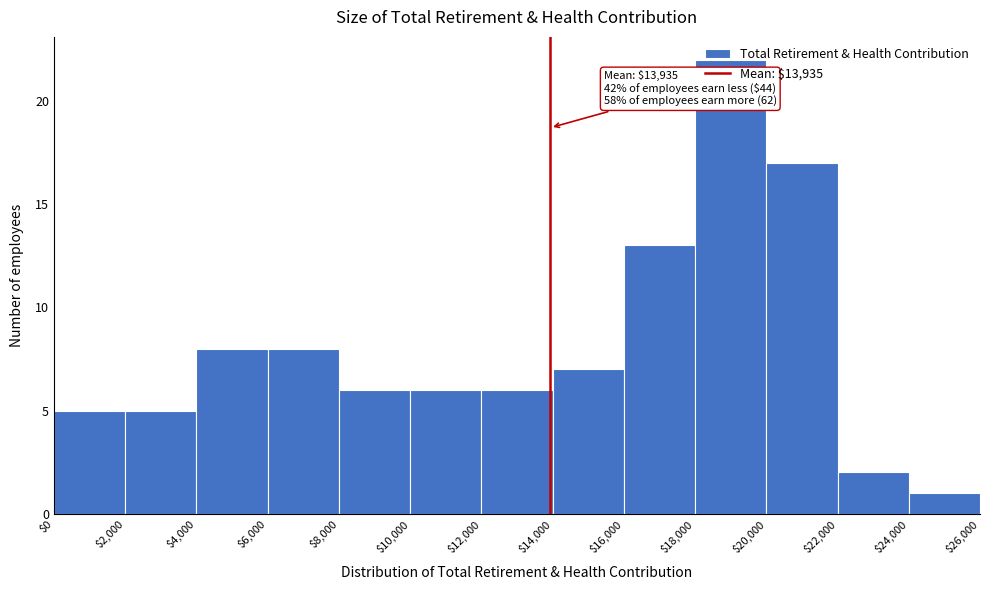

Over which range of the x-axis is the bar tallest?

$18,000 to $20,000